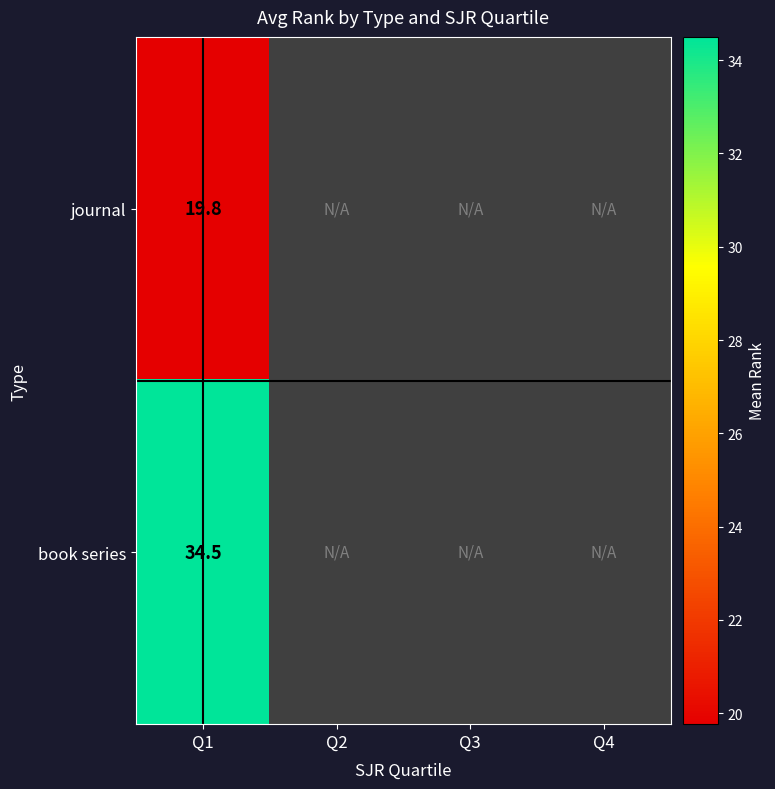

What is the lowest value of the book series series?

34.5